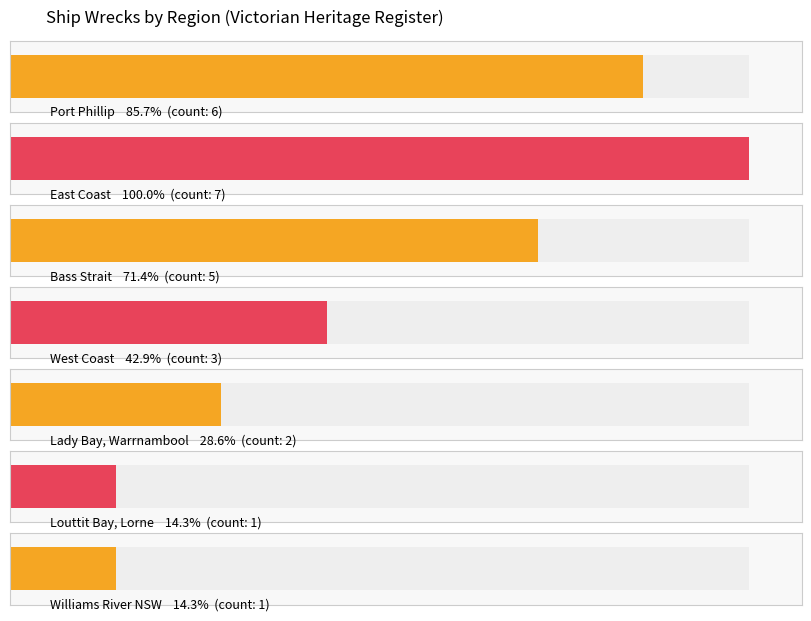

List the labels in order of value, smallest first.

Louttit Bay, Lorne, Williams River NSW, Lady Bay, Warrnambool, West Coast, Bass Strait, Port Phillip, East Coast